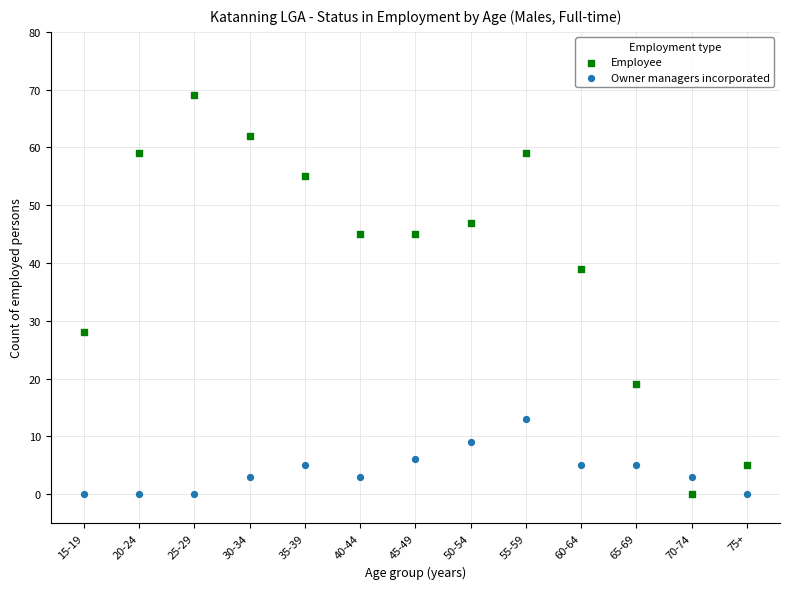

What is the X range (max minus min) for the scatter plot?

60